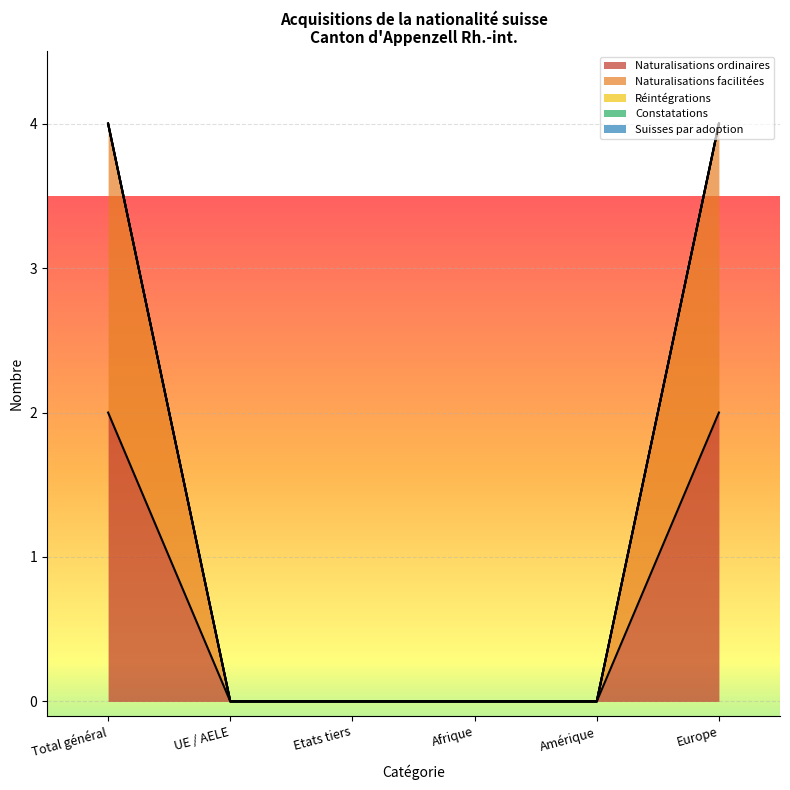

What is the sum of all Naturalisations facilitées values?

4